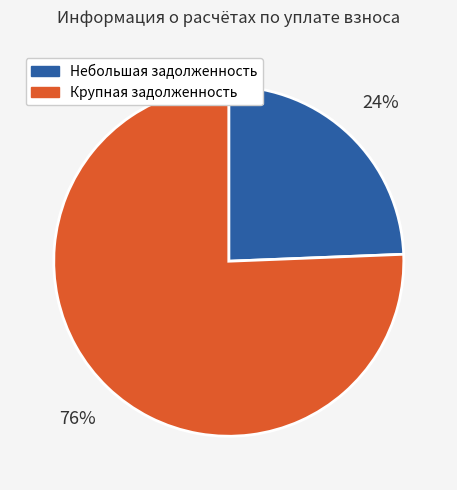

Does any single category account for the majority?

Yes